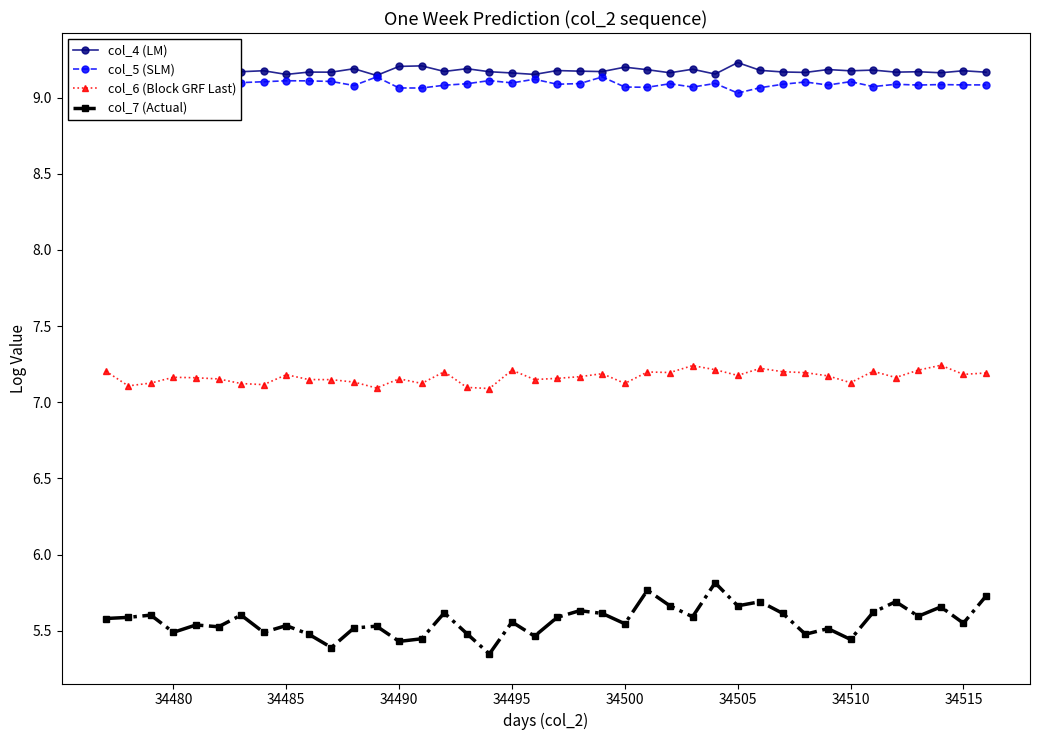

True or false: col_6 (Block GRF Last) and col_7 (Actual) intersect in this chart.

False